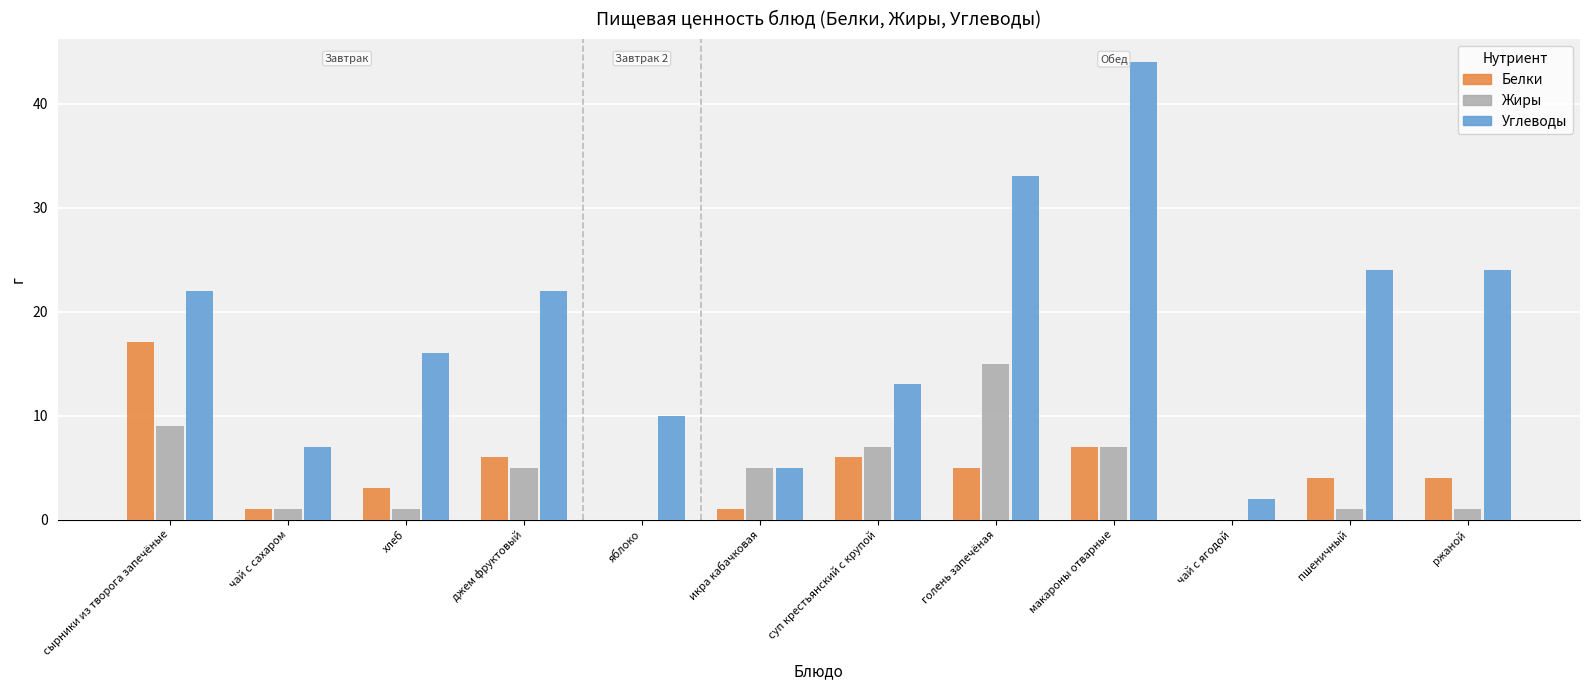

How many distinct data groups are displayed?

3